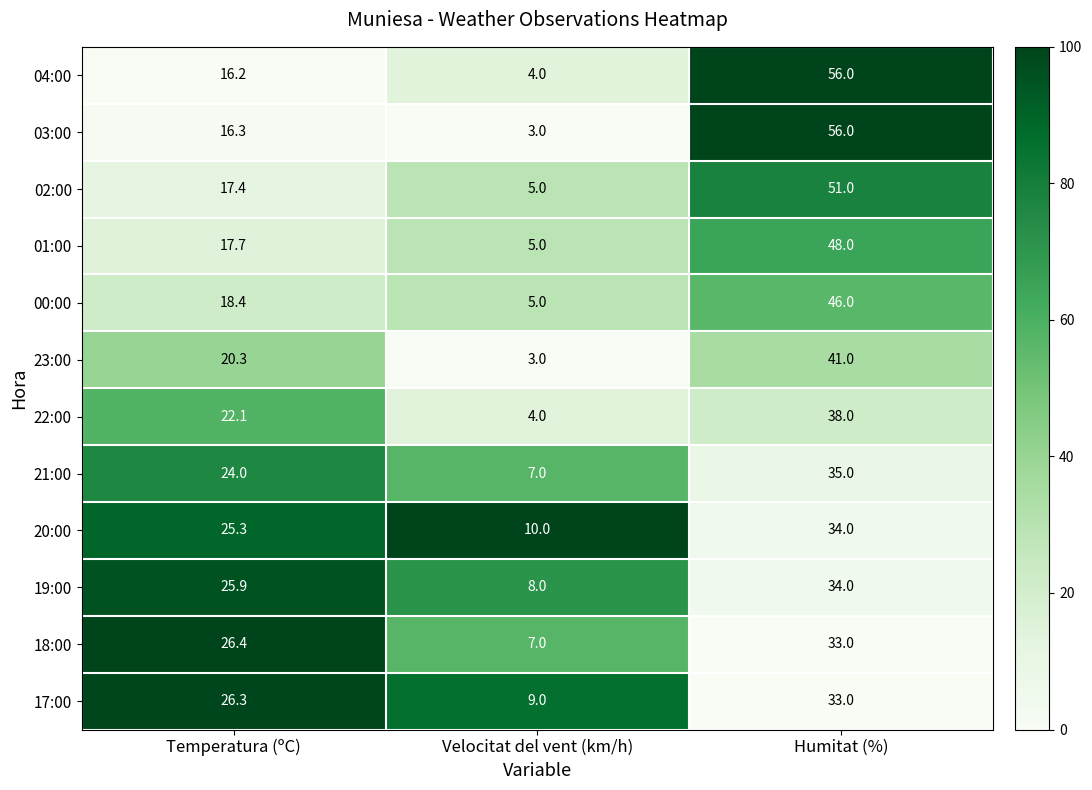

Between Temperatura (ºC) and Humitat (%), which series saw the biggest shift?

04:00